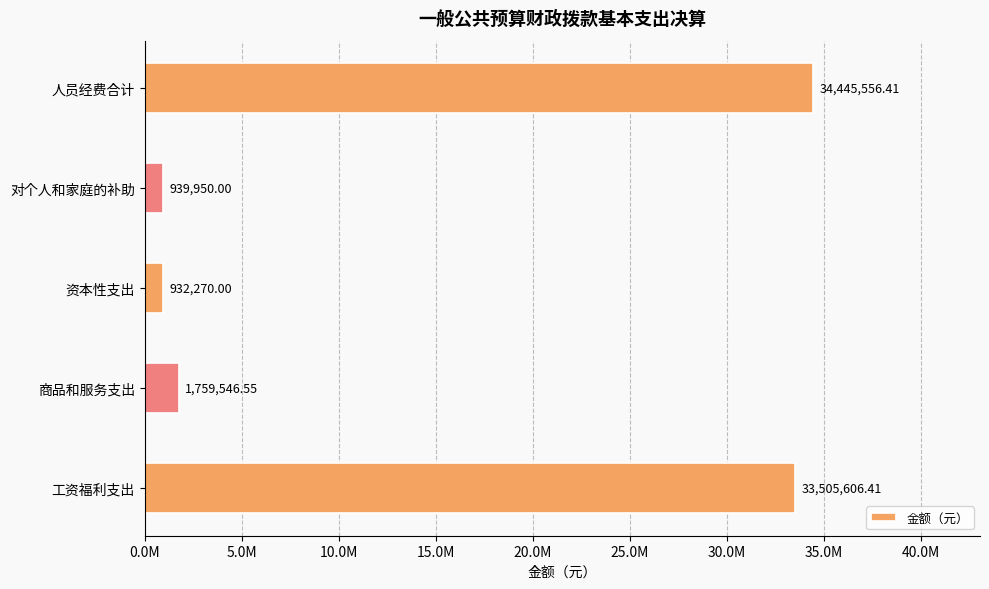

Are the bars horizontal?

Yes